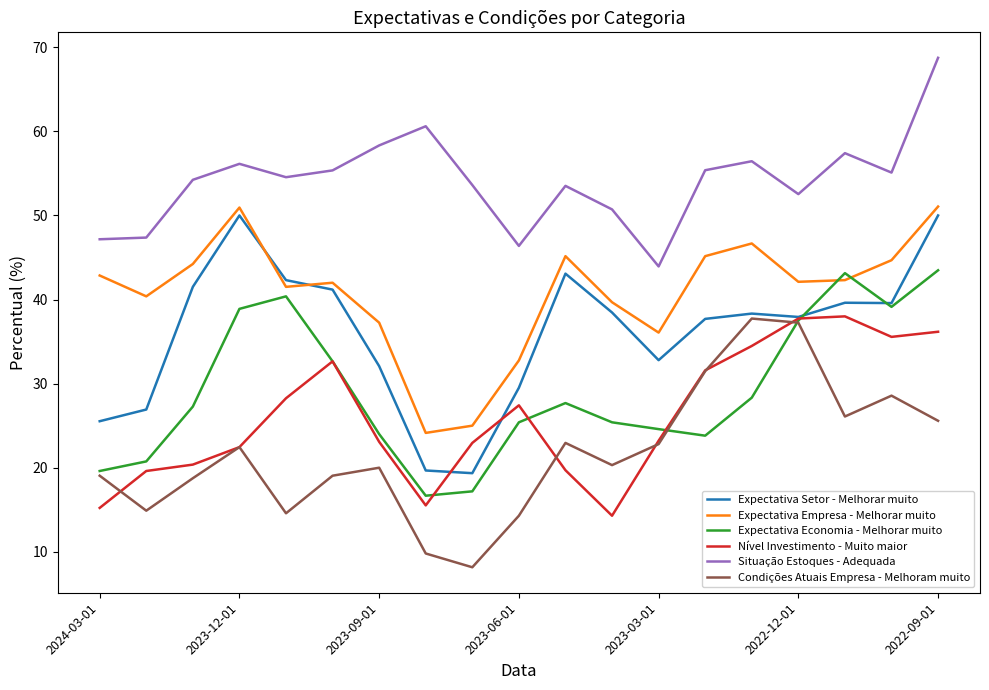

True or false: Nível Investimento - Muito maior and Situação Estoques - Adequada intersect in this chart.

False